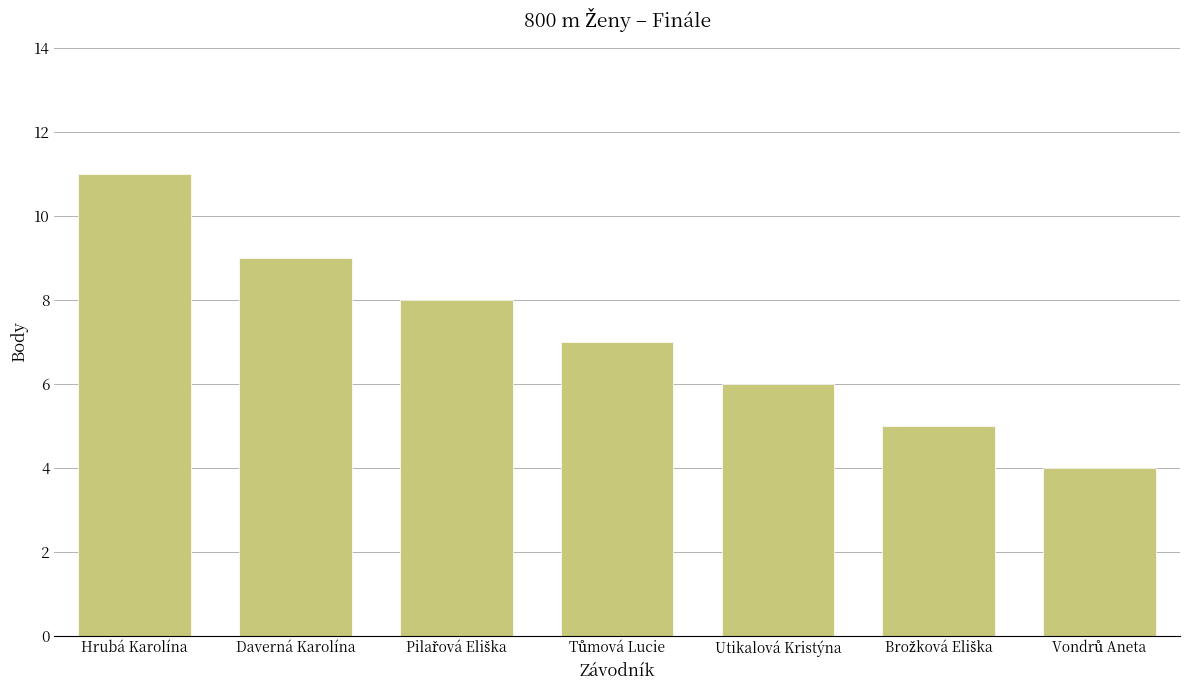

What is the average value?

7